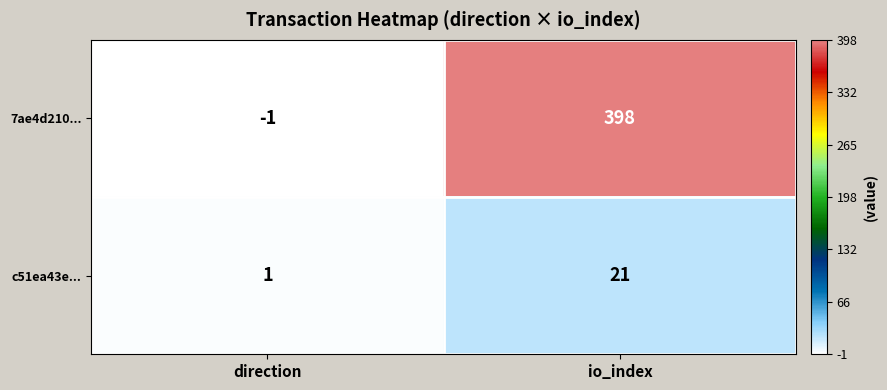

Is it true that c51ea43e... equals 0 at direction?

False